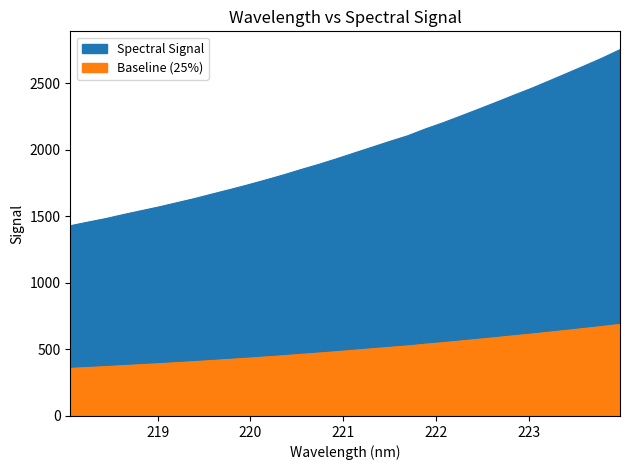

Which category has the lowest value across all series?

218.0596